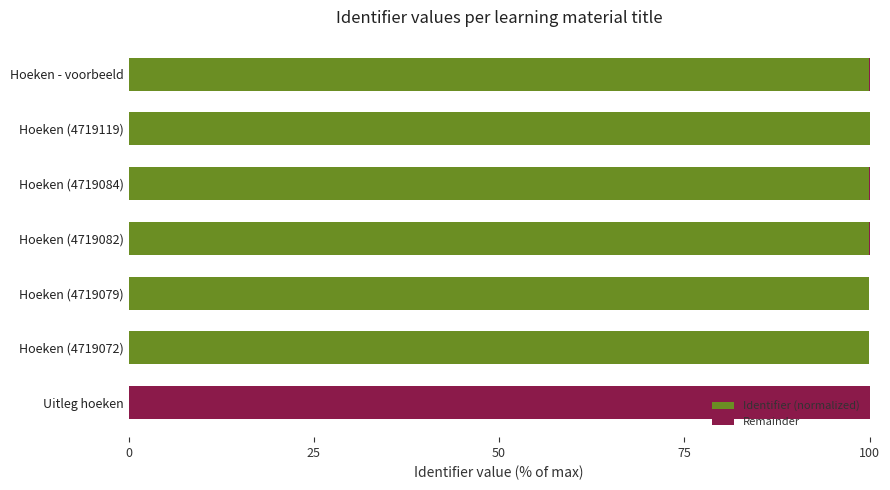

What is the total value across all series at Hoeken (4719119)?

100.0